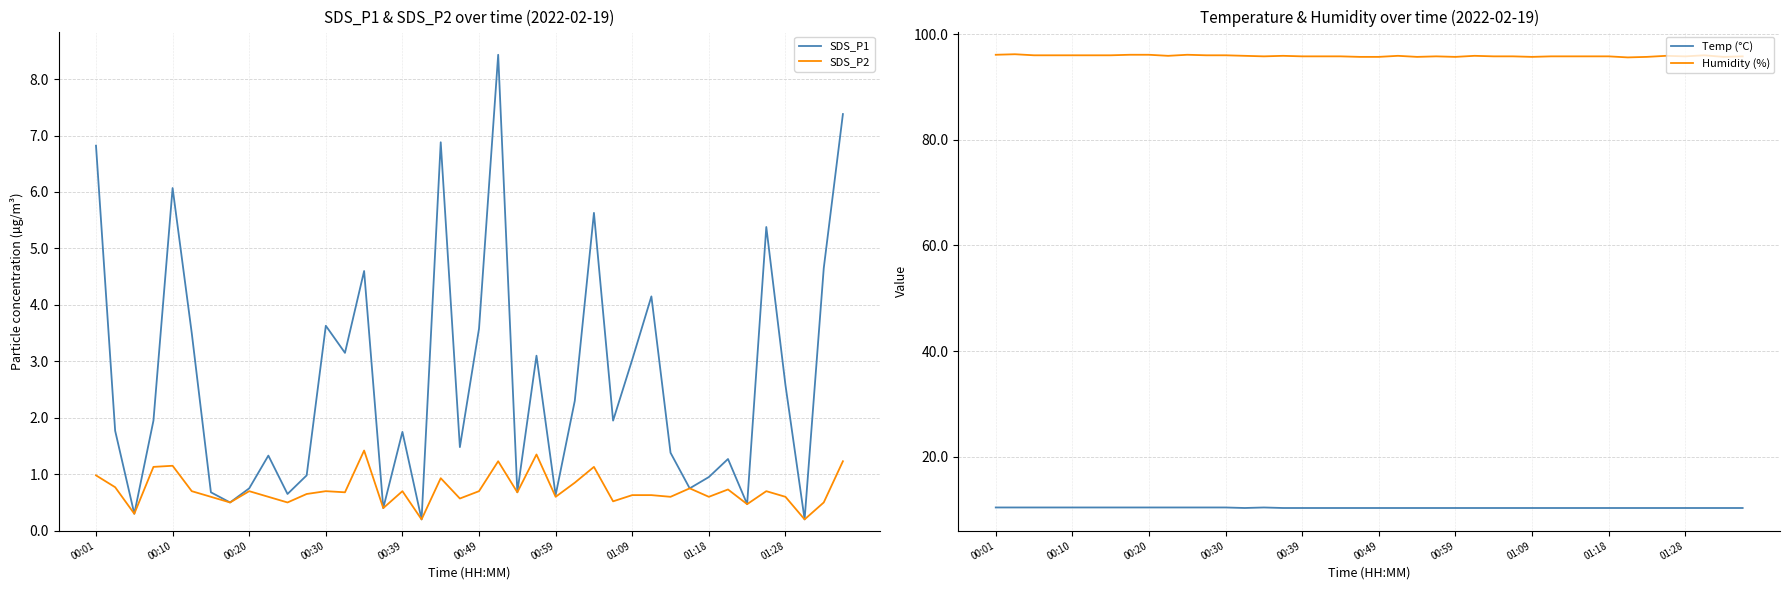

Read the SDS_P1 value at 30.

1.4